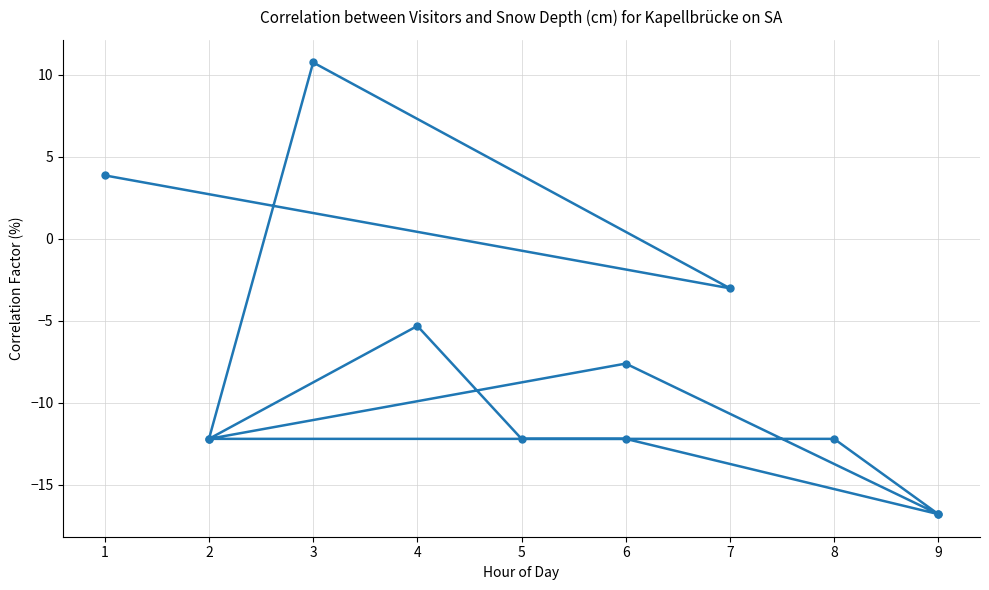

True or false: there are more than 1 points higher than both neighbors.

True